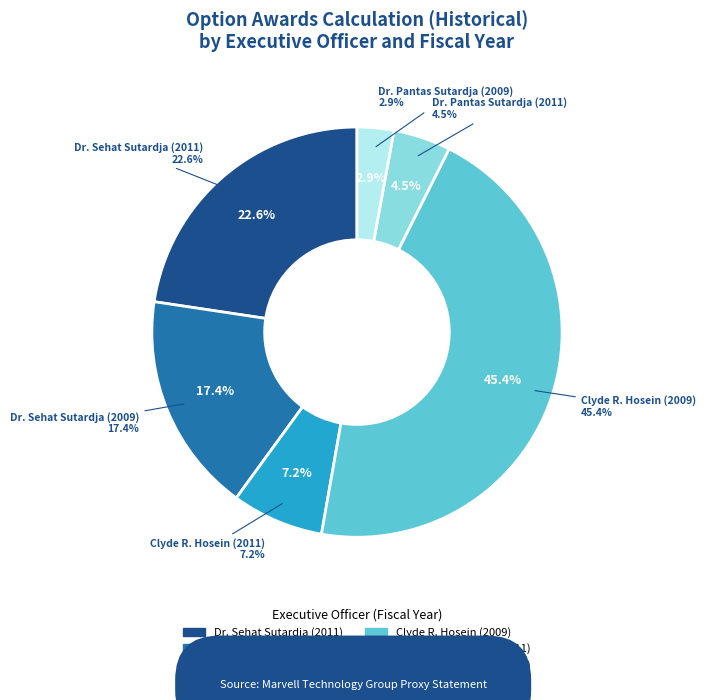

What percentage is the Dr. Pantas Sutardja (2011) slice, to the nearest percent?

5%